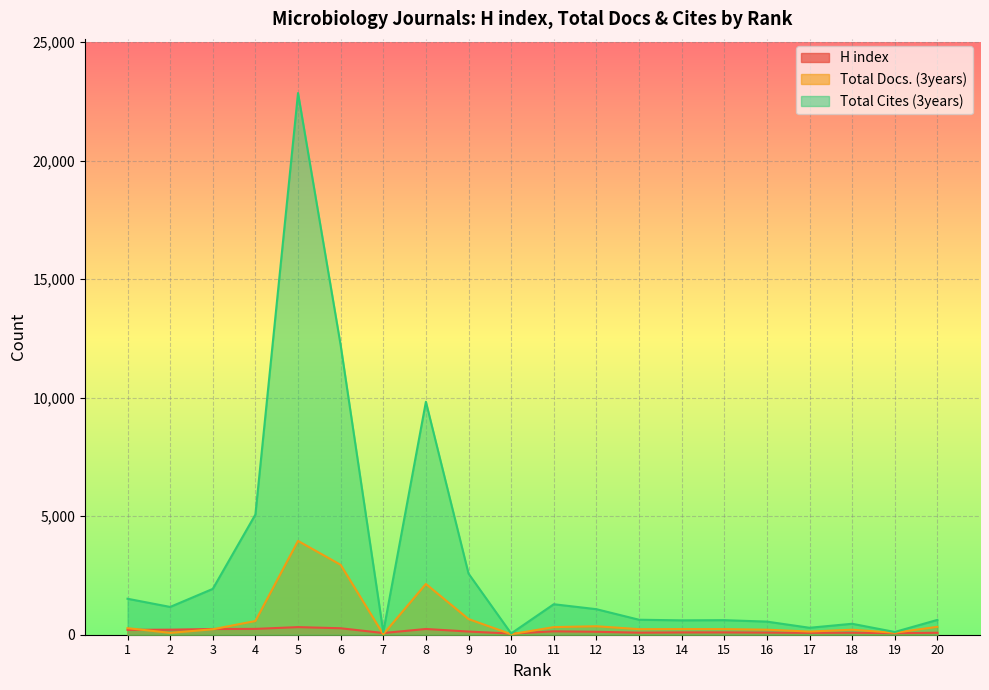

True or false: H index has a value of 211 at 9.

False